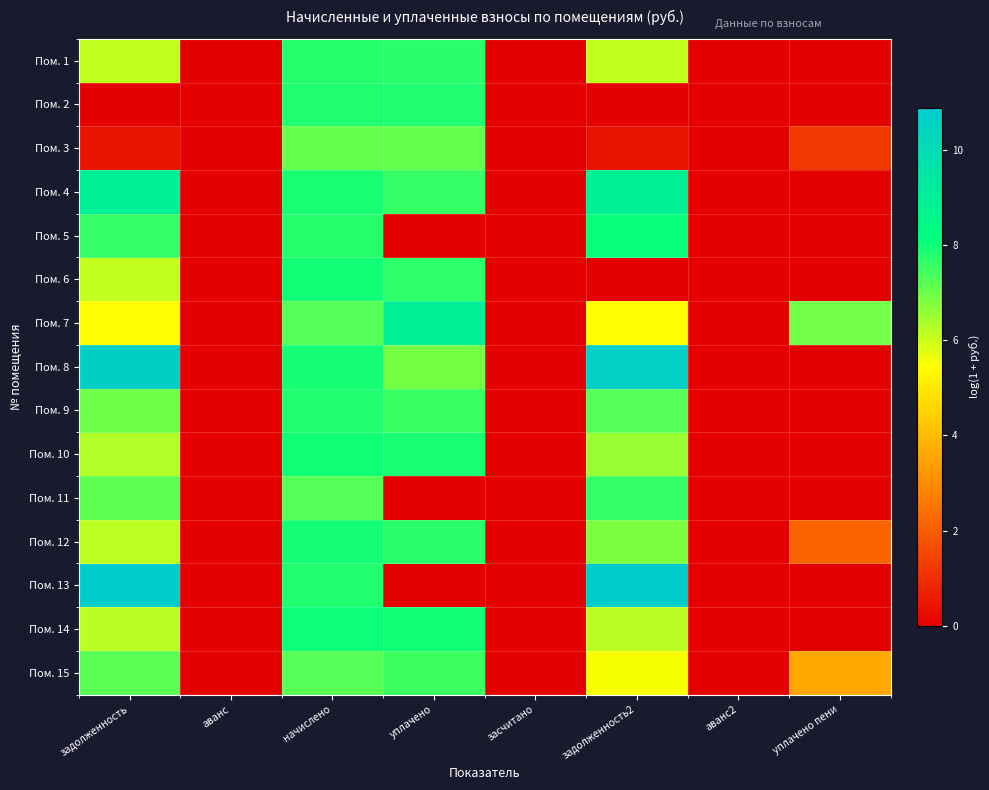

Reading left to right, list all the values displayed in this chart.

Пом. 1: задолженность=6.1	аванс=0.0	начислено=7.8	уплачено=7.7	засчитано=0.0	задолженность2=6.1	аванс2=0.0	уплачено пени=0.0
Пом. 2: задолженность=0.0	аванс=0.0	начислено=7.8	уплачено=7.8	засчитано=0.0	задолженность2=0.0	аванс2=0.0	уплачено пени=0.0
Пом. 3: задолженность=0.4	аванс=0.0	начислено=7.1	уплачено=7.1	засчитано=0.0	задолженность2=0.4	аванс2=0.0	уплачено пени=1.2
Пом. 4: задолженность=8.9	аванс=0.0	начислено=7.9	уплачено=7.6	засчитано=0.0	задолженность2=8.9	аванс2=0.0	уплачено пени=0.0
Пом. 5: задолженность=7.6	аванс=0.0	начислено=7.8	уплачено=0.0	засчитано=0.0	задолженность2=8.1	аванс2=0.0	уплачено пени=0.0
Пом. 6: задолженность=6.1	аванс=0.0	начислено=8.0	уплачено=7.7	засчитано=0.0	задолженность2=0.0	аванс2=0.0	уплачено пени=0.0
Пом. 7: задолженность=5.4	аванс=0.0	начислено=7.2	уплачено=9.0	засчитано=0.0	задолженность2=5.4	аванс2=0.0	уплачено пени=6.9
Пом. 8: задолженность=10.6	аванс=0.0	начислено=7.9	уплачено=6.9	засчитано=0.0	задолженность2=10.6	аванс2=0.0	уплачено пени=0.0
Пом. 9: задолженность=7.0	аванс=0.0	начислено=7.8	уплачено=7.6	засчитано=0.0	задолженность2=7.2	аванс2=0.0	уплачено пени=0.0
Пом. 10: задолженность=6.3	аванс=0.0	начислено=8.0	уплачено=7.9	засчитано=0.0	задолженность2=6.5	аванс2=0.0	уплачено пени=0.0
Пом. 11: задолженность=7.2	аванс=0.0	начислено=7.2	уплачено=0.0	засчитано=0.0	задолженность2=7.6	аванс2=0.0	уплачено пени=0.0
Пом. 12: задолженность=6.1	аванс=0.0	начислено=7.9	уплачено=7.7	засчитано=0.0	задолженность2=6.8	аванс2=0.0	уплачено пени=2.1
Пом. 13: задолженность=10.8	аванс=0.0	начислено=7.8	уплачено=0.0	засчитано=0.0	задолженность2=10.9	аванс2=0.0	уплачено пени=0.0
Пом. 14: задолженность=6.2	аванс=0.0	начислено=8.0	уплачено=8.0	засчитано=0.0	задолженность2=6.2	аванс2=0.0	уплачено пени=0.0
Пом. 15: задолженность=7.2	аванс=0.0	начислено=7.2	уплачено=7.5	засчитано=0.0	задолженность2=5.5	аванс2=0.0	уплачено пени=3.6